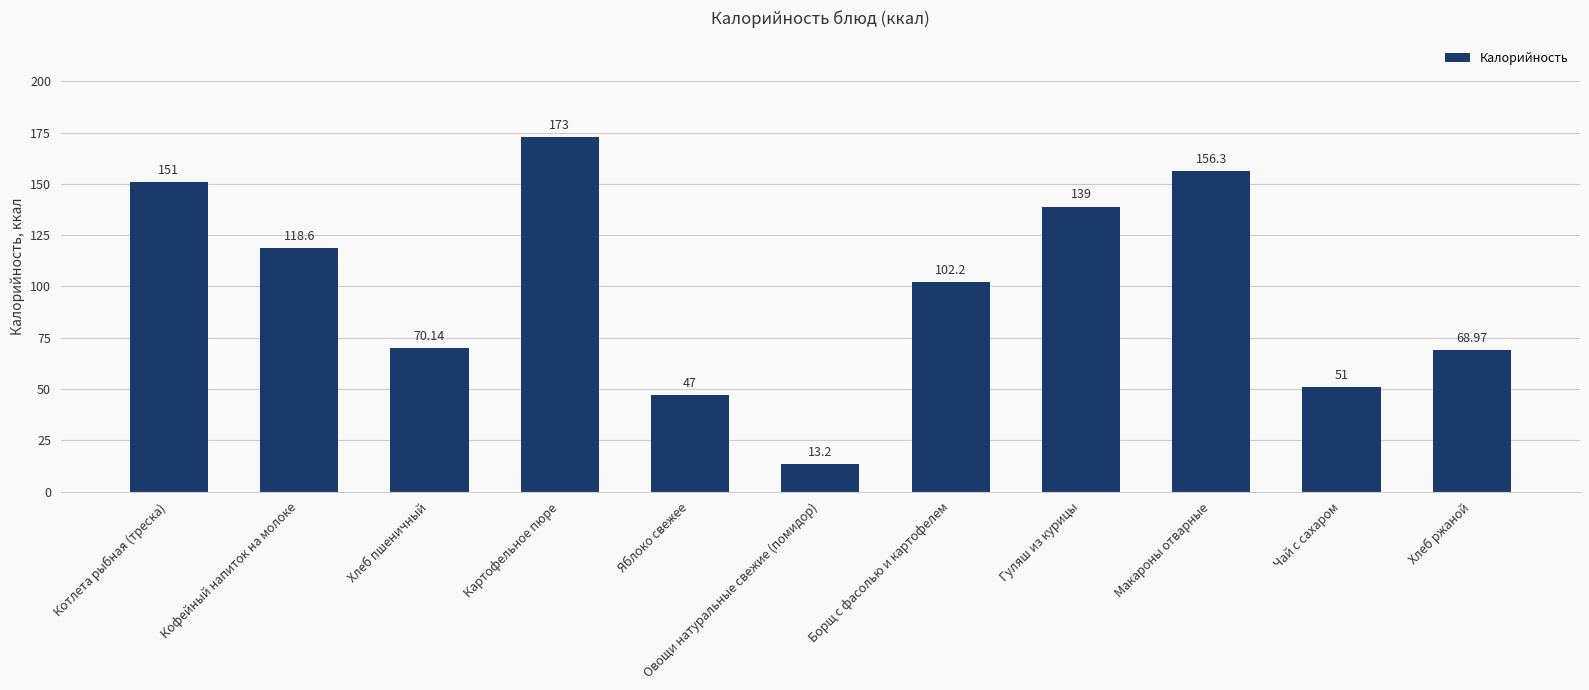

The chart shows a value of 46.9 at Гуляш из курицы. True or false?

False